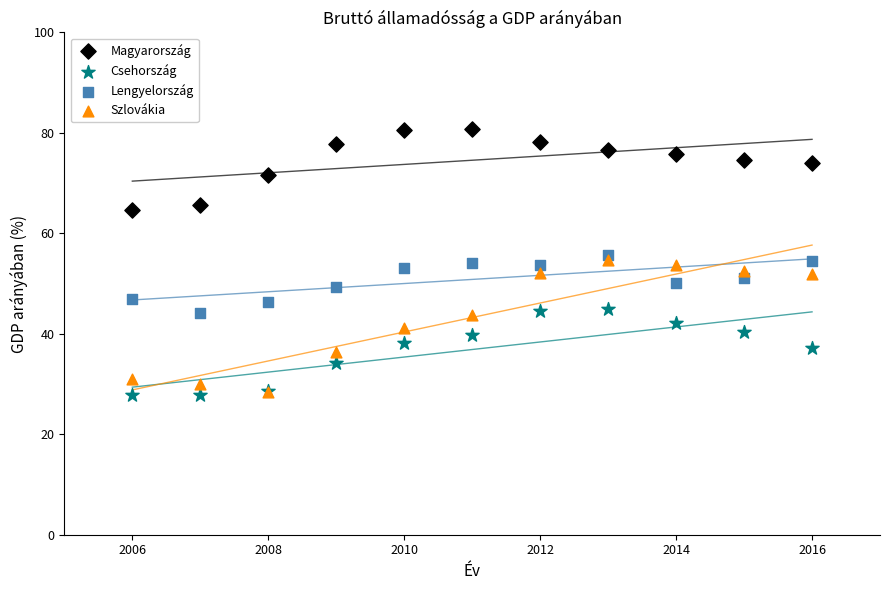

What are all the series names shown in the legend?

Magyarország, Csehország, Lengyelország, Szlovákia